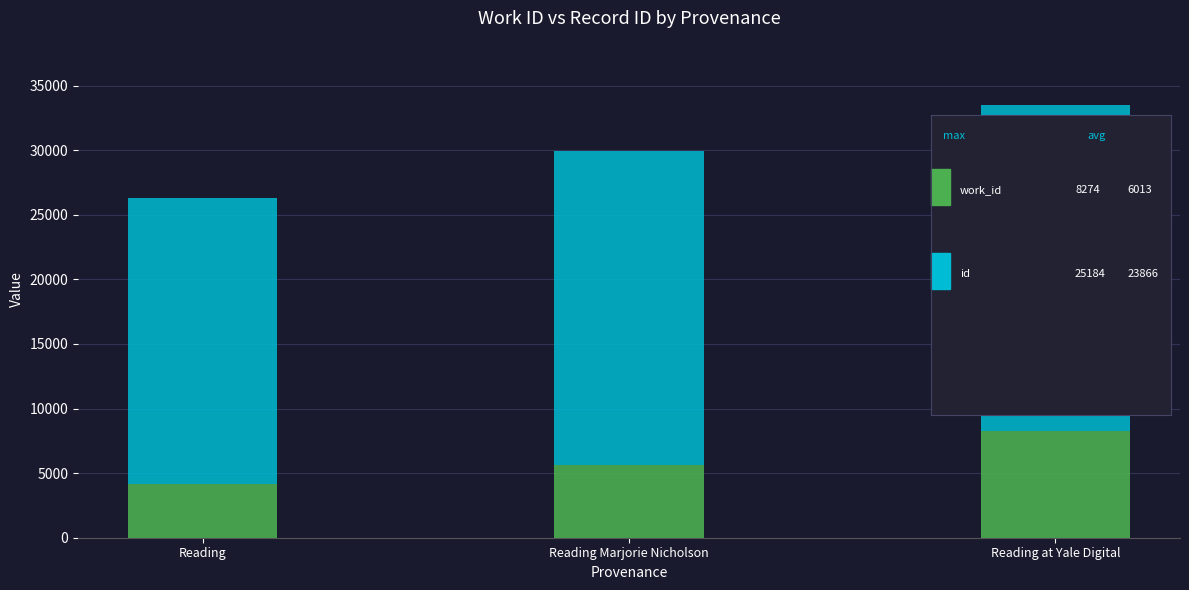

At which category is the sum across all series the highest?

Reading at Yale Digital